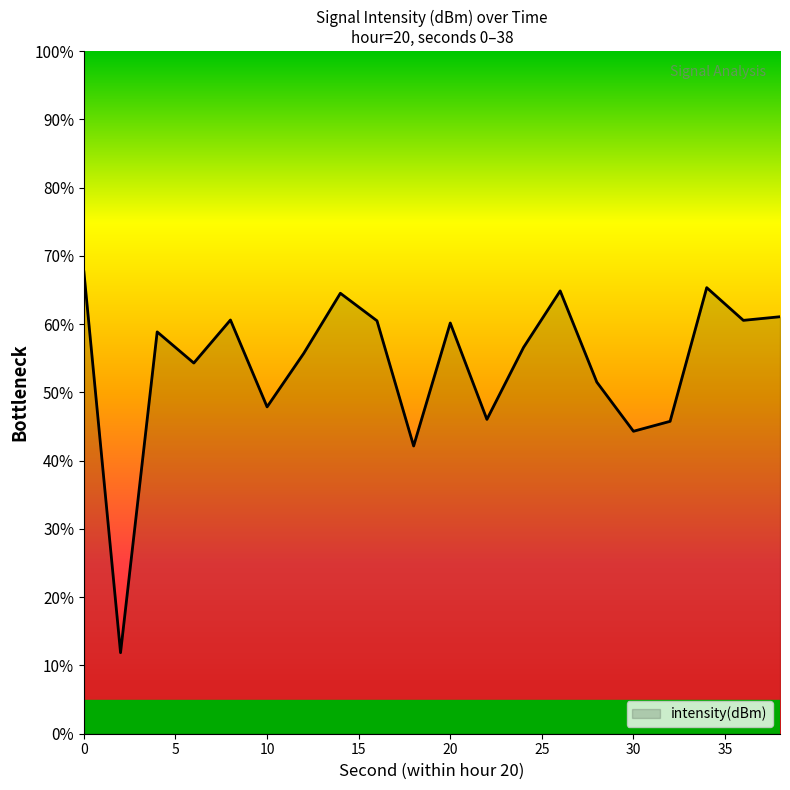

What is the difference between the maximum and minimum values?

55.8